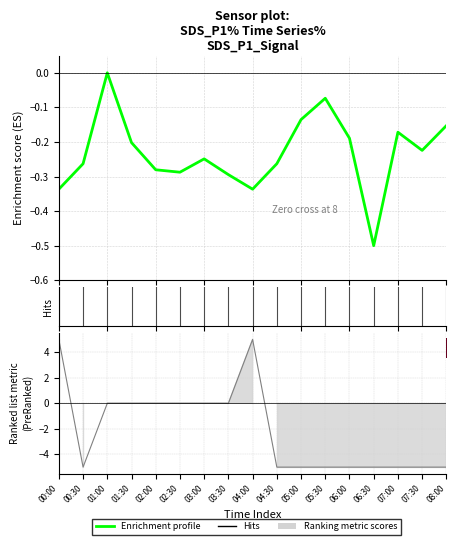

True or false: the data shows -0.2 at 07:00.

True